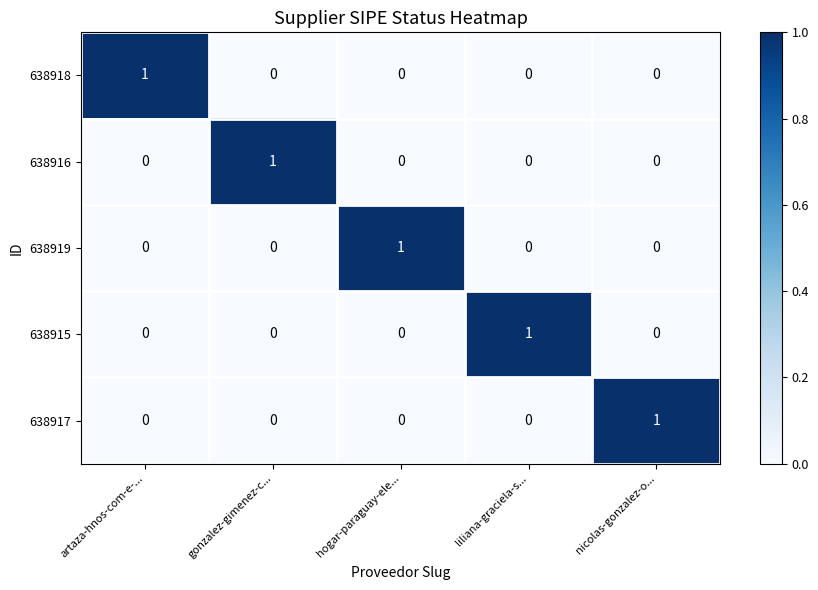

How many 638918 values are between 0 and 1?

5